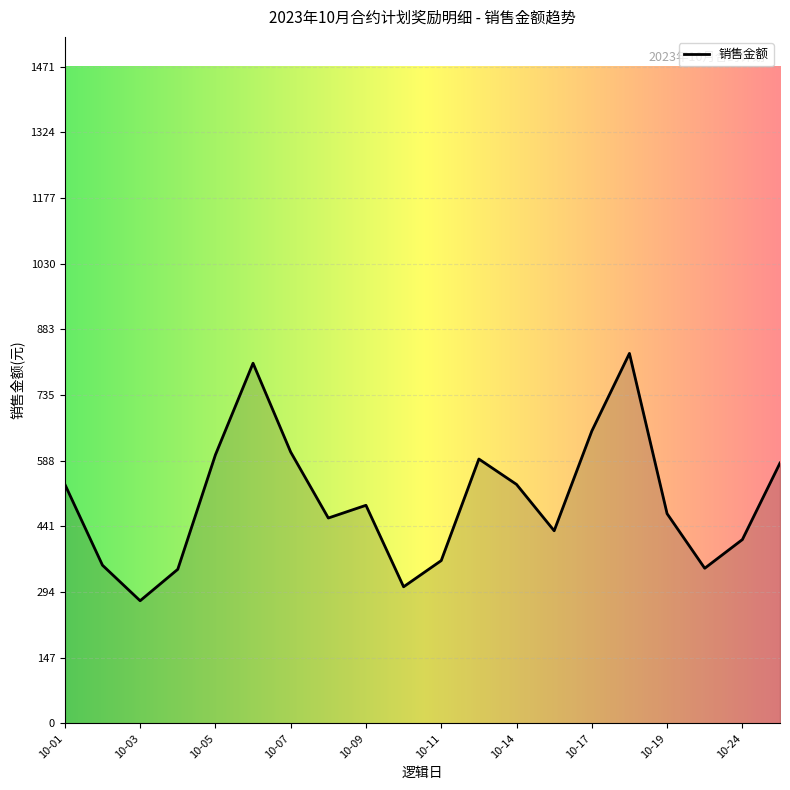

What is the difference between the maximum and minimum values?

554.4